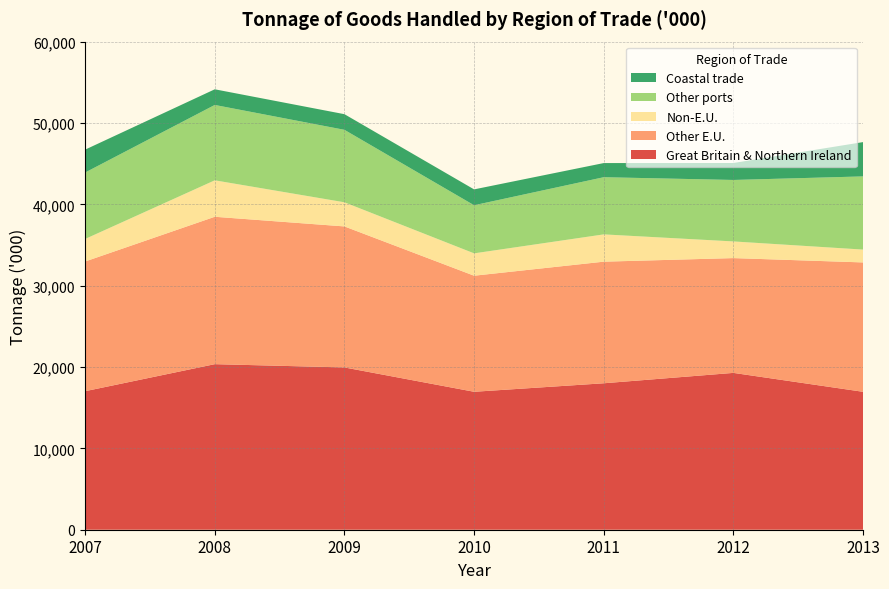

Where is Other E.U. nearest to the value 16114?

2007